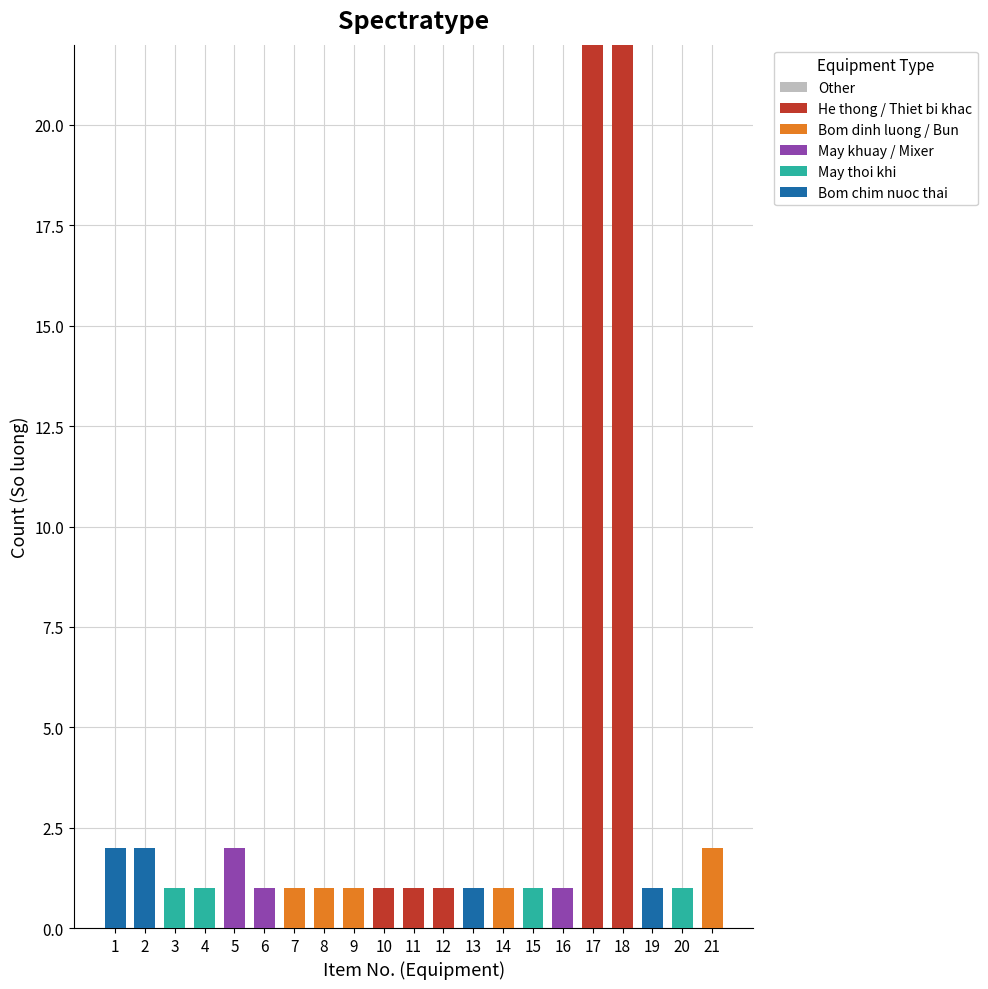

What is the total value across all series at 17?

22